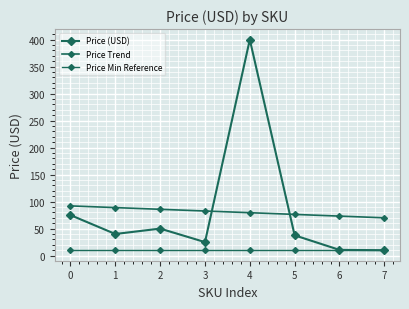

Reading right to left, what are all the values shown in this chart?

Price (USD): 9.9	10.5	37.5	399.9	24.9	50.0	40.0	75.0
Price Trend: 69.9	73.1	76.2	79.4	82.5	85.7	88.8	92.0
Price Min Reference: 9.9	9.9	9.9	9.9	9.9	9.9	9.9	9.9